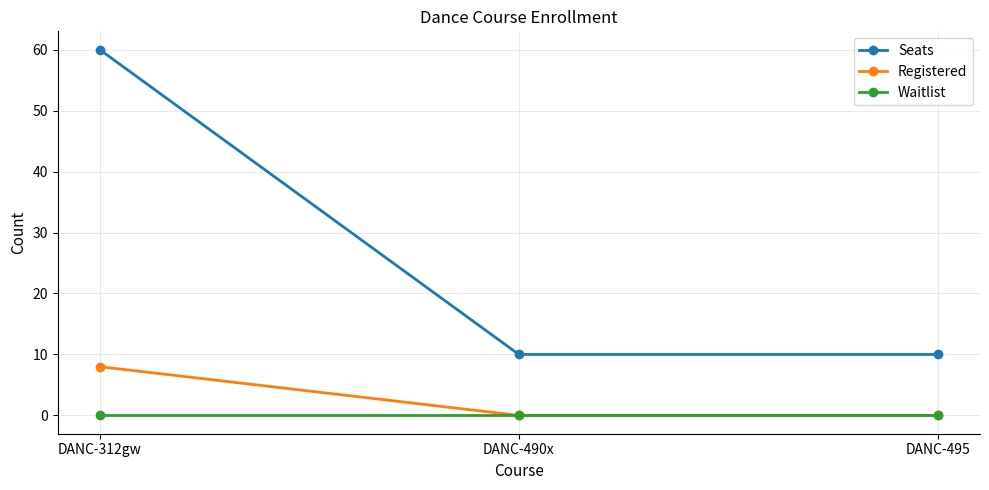

Is the value of Seats at DANC-312gw greater than the value of Registered at DANC-495?

Yes